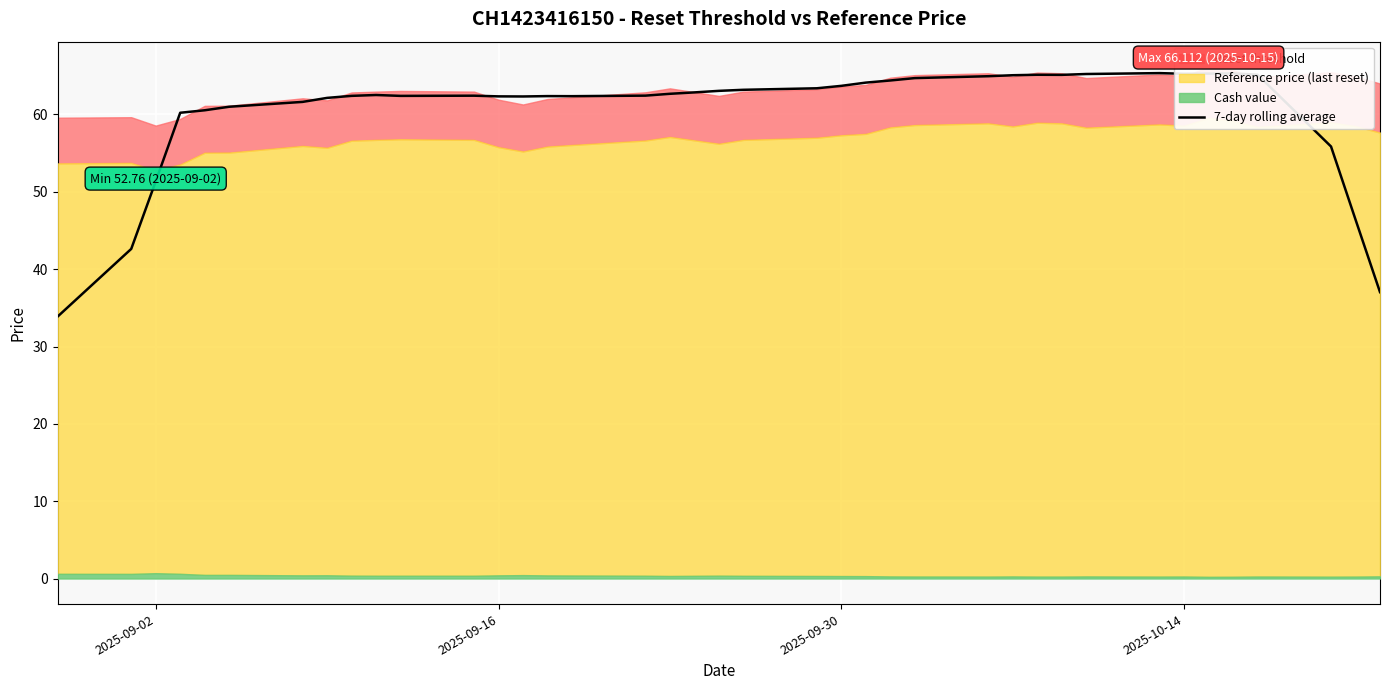

How many data points are less than 62?

10